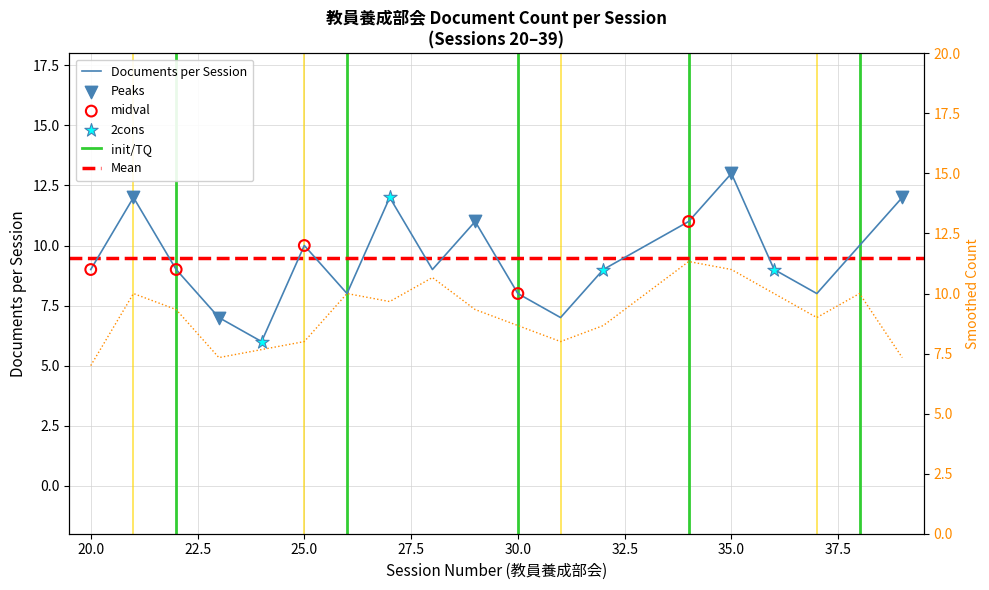

Between 25.0 and 27.5, which is larger?

25.0